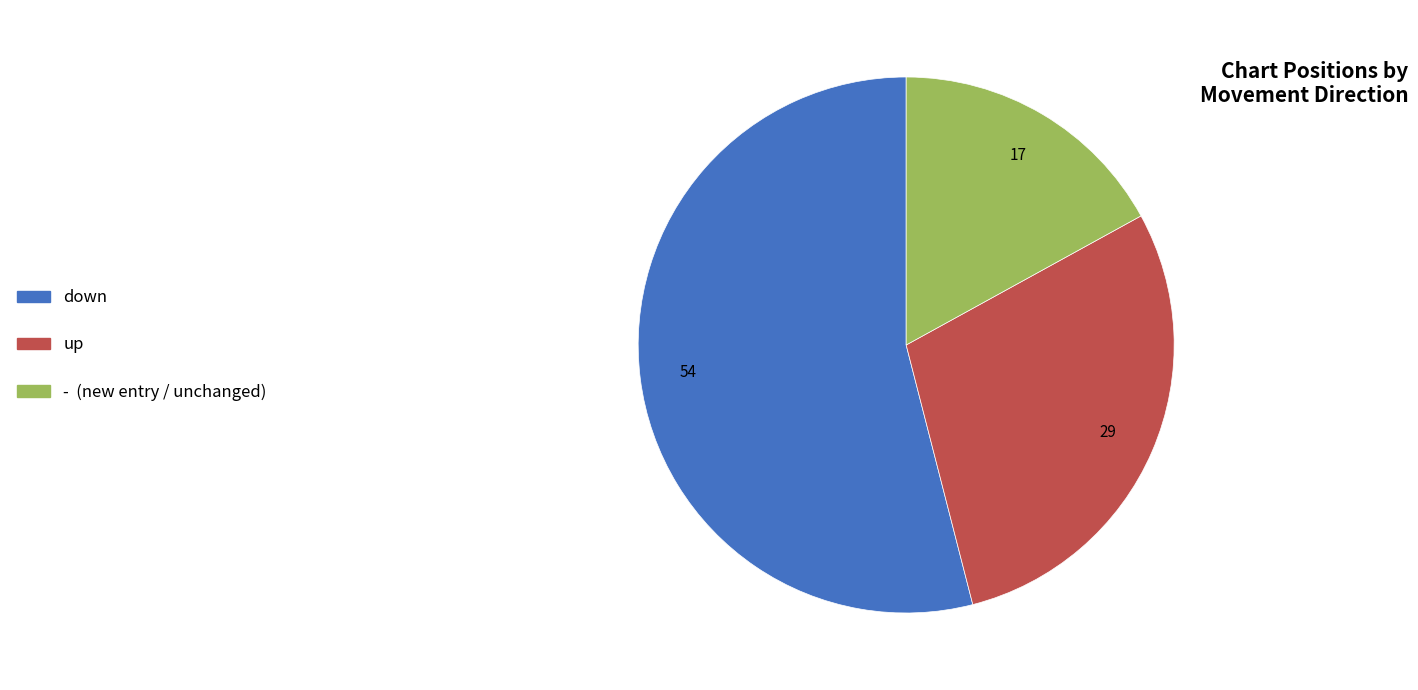

What is the largest slice in the pie chart?

down